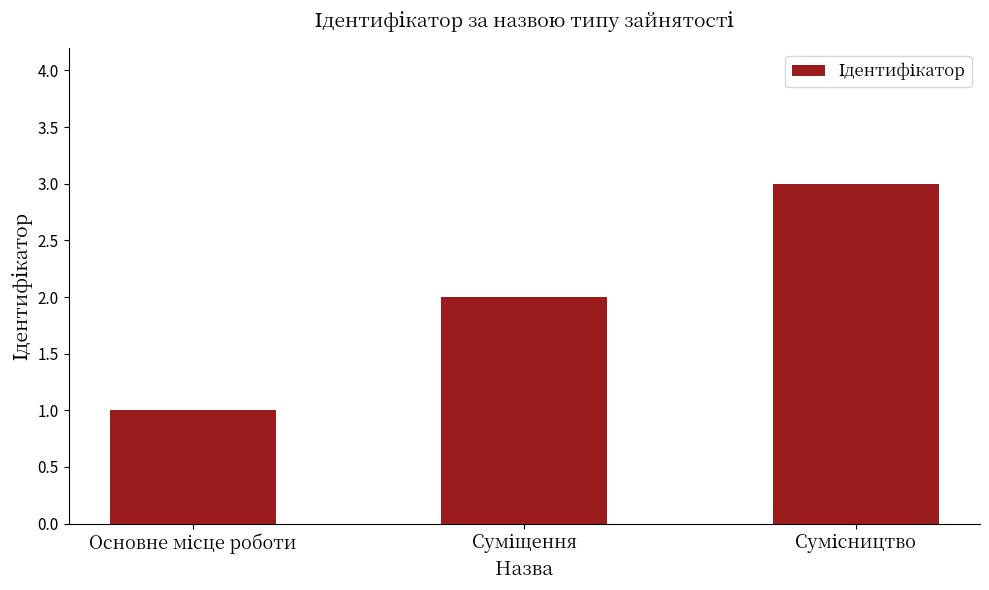

What is the sum of all values?

6